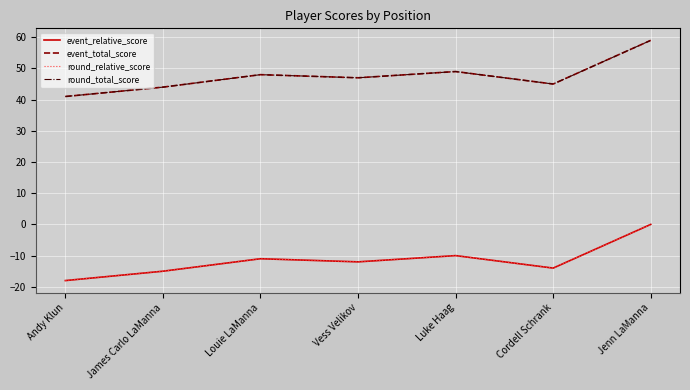

What is the difference between the maximum and minimum values in the event_total_score series?

18